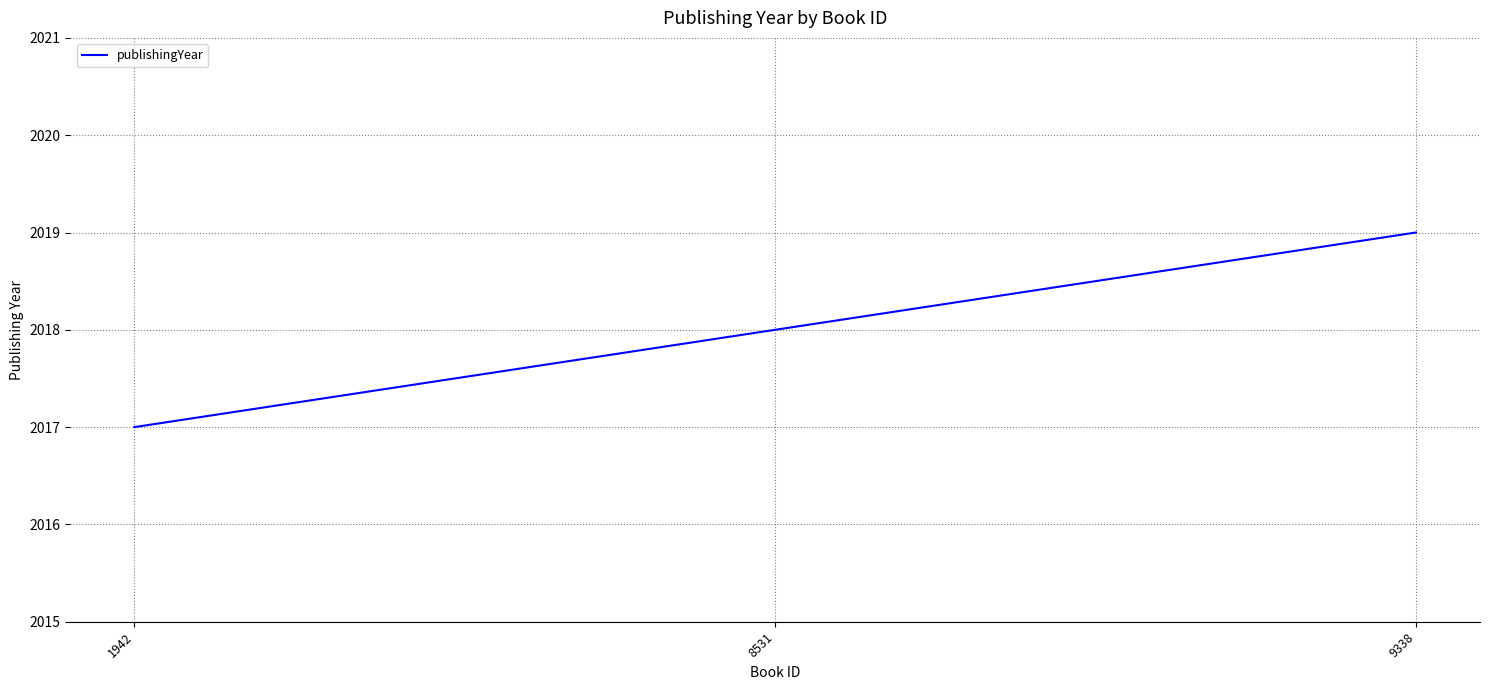

Read the value at 8531.

2018